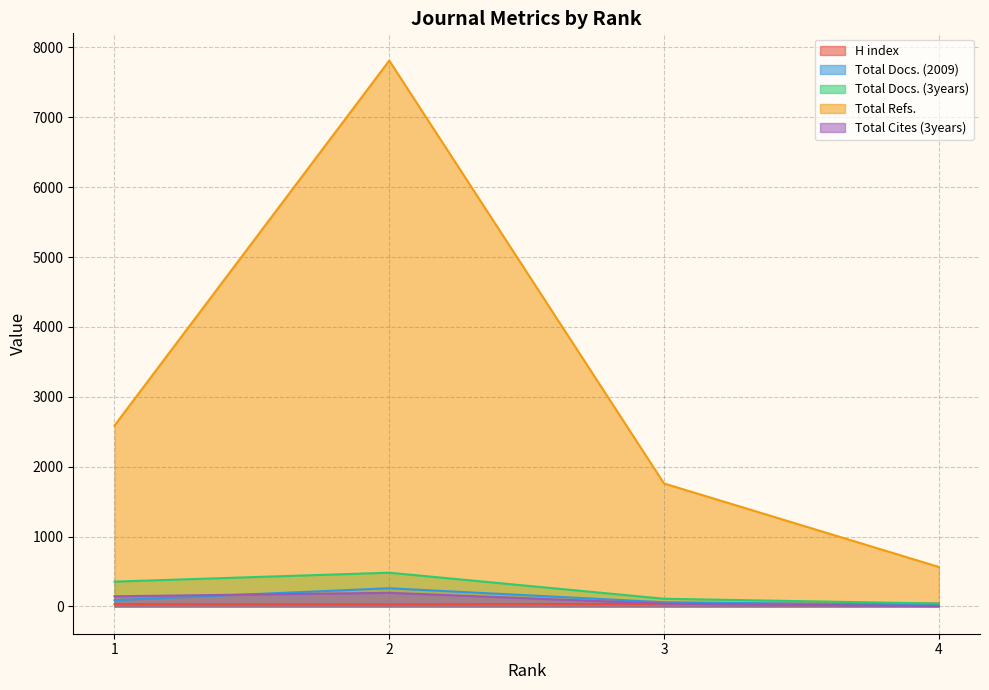

At which label does Total Refs. first exceed 2589?

2